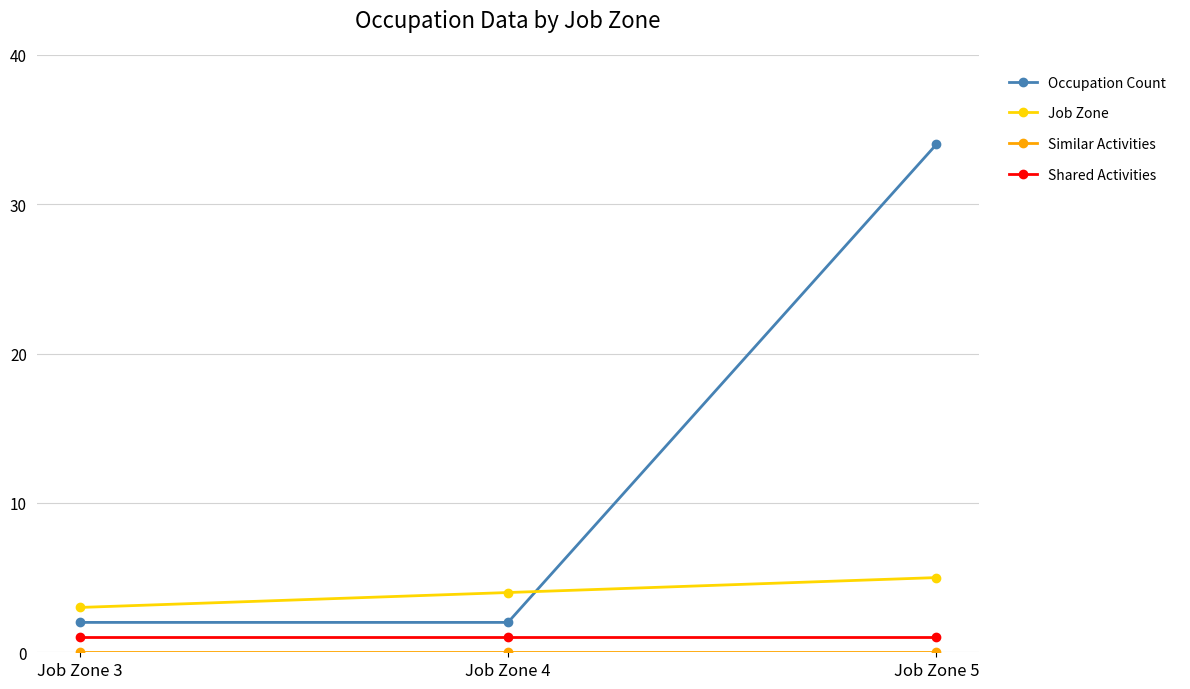

What is the highest value of the Job Zone series?

5